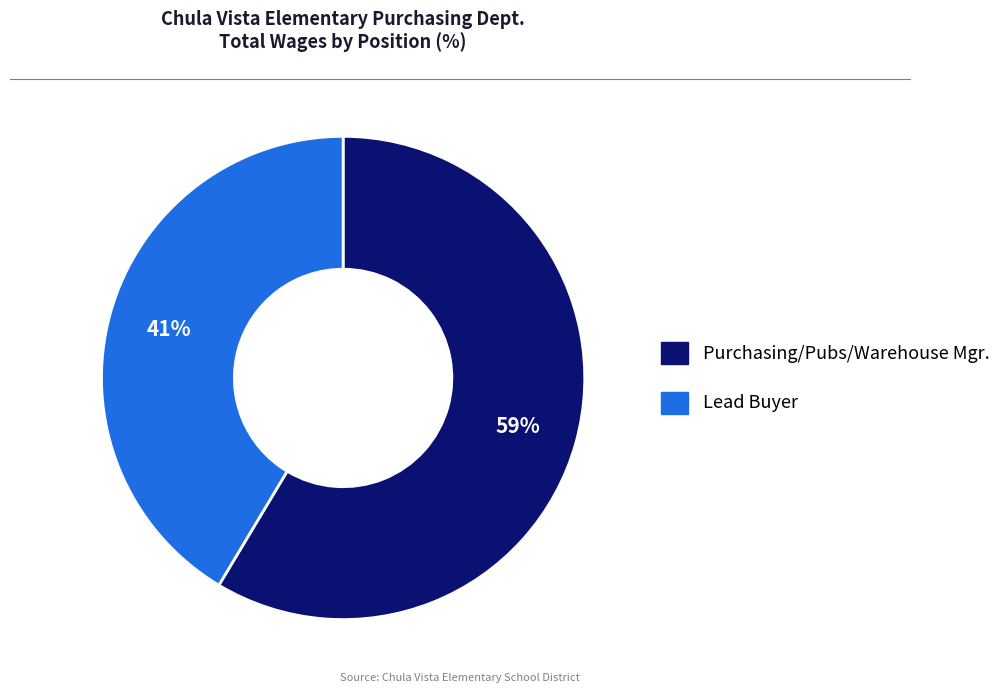

What percentage is the Purchasing/Pubs/Warehouse Mgr. slice, to the nearest percent?

59%